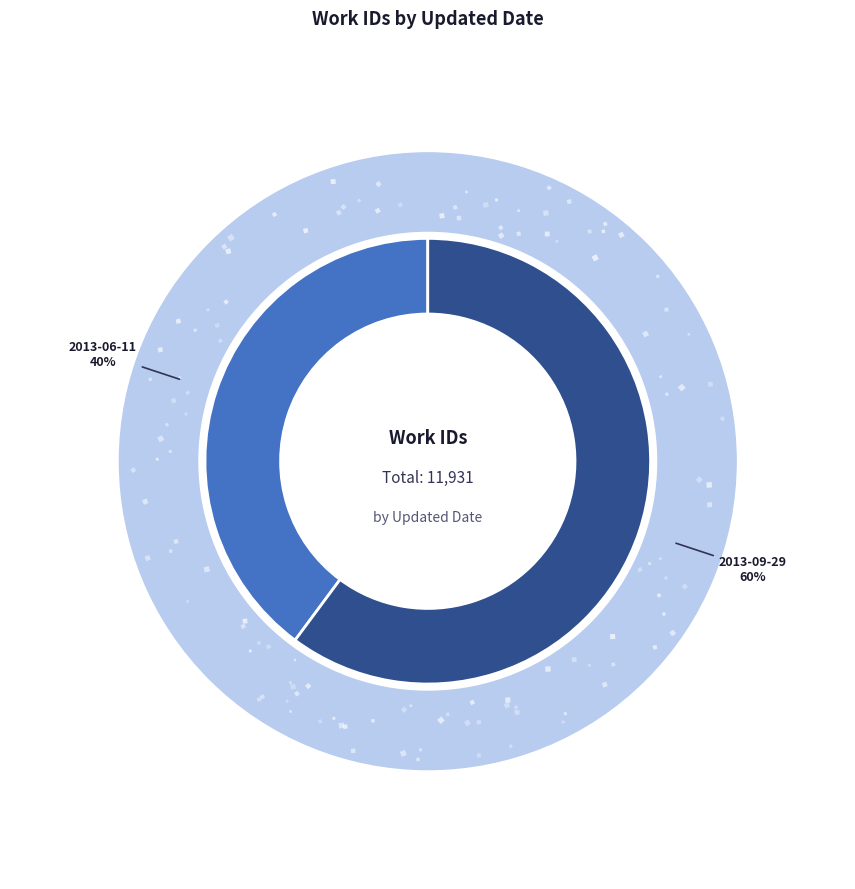

Rank the categories by value from highest to lowest.

2013-09-29, 2013-06-11